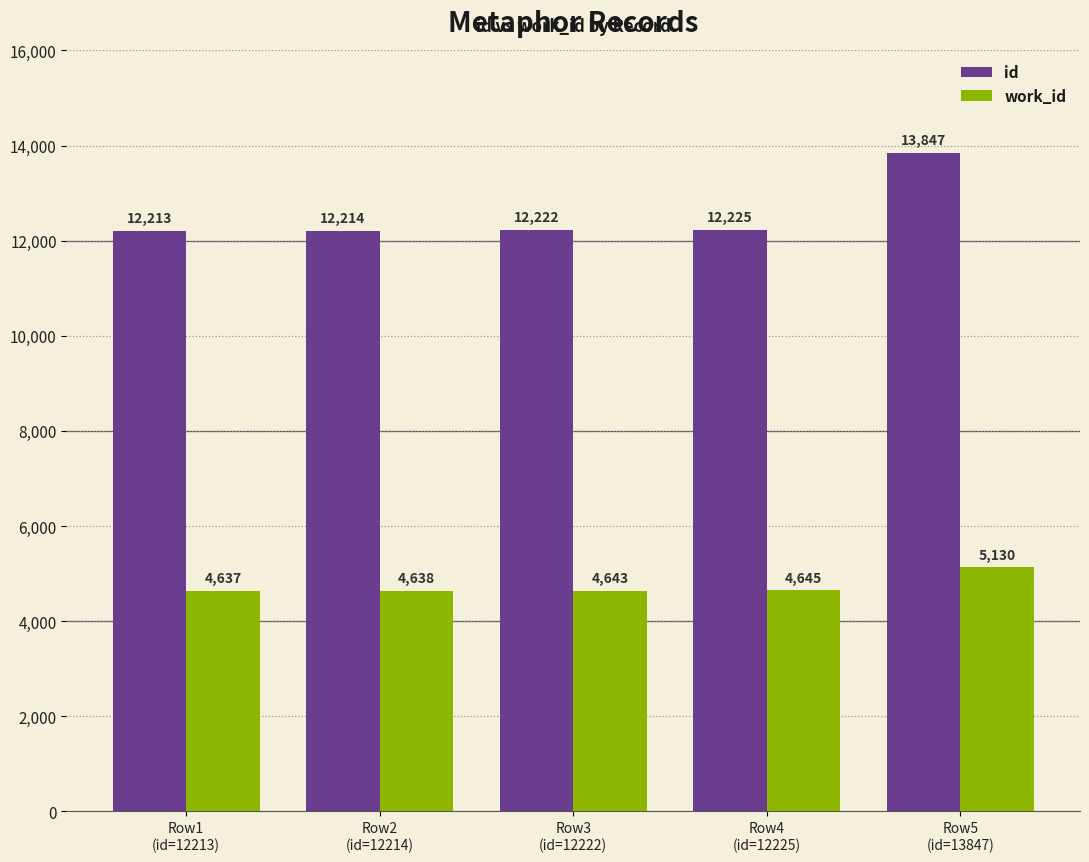

What is the difference between the highest and lowest values at Row1
(id=12213)?

7576